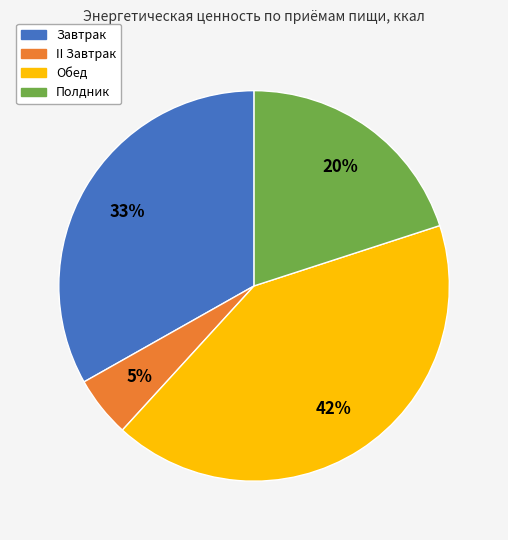

Count the number of slices in the pie.

4